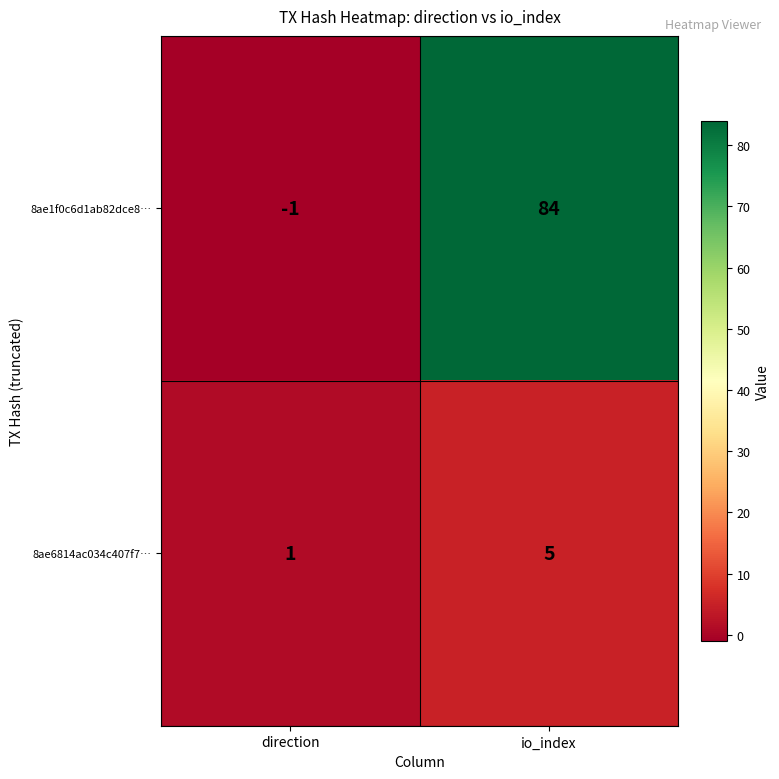

Count the number of categories in the chart.

2